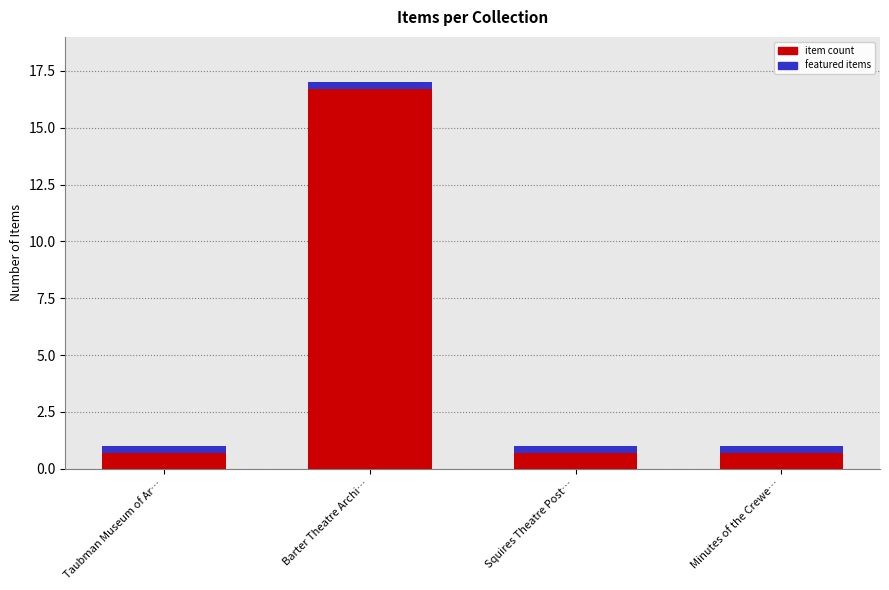

What is the change in value from Taubman Museum of Ar… to Barter Theatre Archi…?

+16